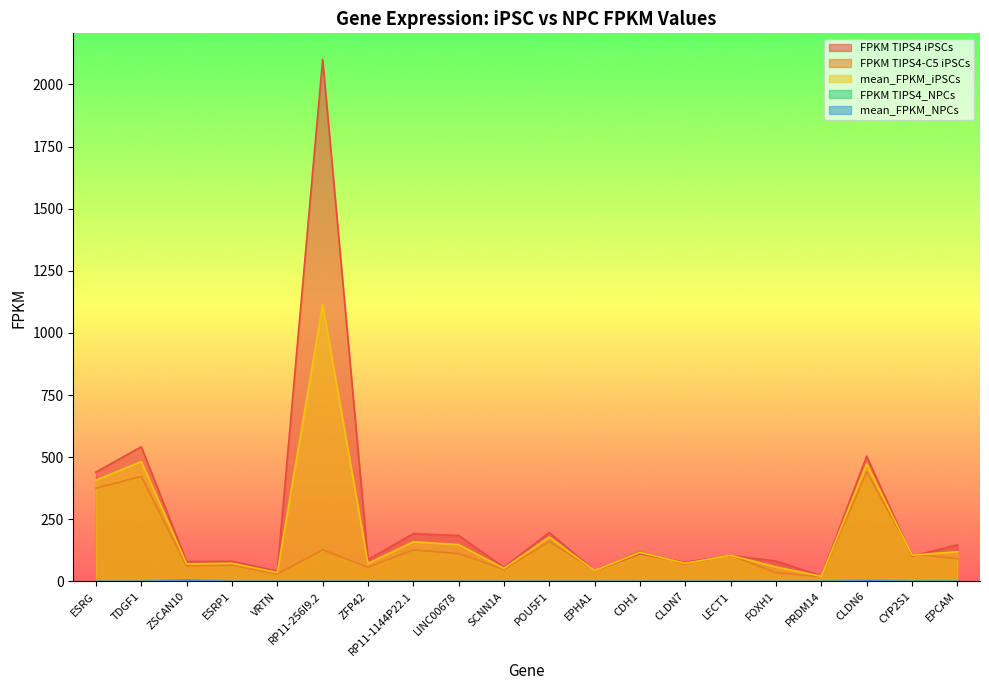

Reading left to right, what are all the values shown in this chart?

FPKM TIPS4 iPSCs: ESRG=439.9	TDGF1=541.7	ZSCAN10=79.7	ESRP1=81.1	VRTN=41.6	RP11-256I9.2=2100.5	ZFP42=87.7	RP11-1144P22.1=192.2	LINC00678=184.5	SCNN1A=57.0	POU5F1=196.8	EPHA1=42.7	CDH1=111.2	CLDN7=77.0	LECT1=105.0	FOXH1=81.9	PRDM14=22.1	CLDN6=503.9	CYP2S1=101.6	EPCAM=147.3
FPKM TIPS4-C5 iPSCs: ESRG=374.9	TDGF1=422.7	ZSCAN10=61.8	ESRP1=65.5	VRTN=29.6	RP11-256I9.2=126.9	ZFP42=56.9	RP11-1144P22.1=126.9	LINC00678=111.9	SCNN1A=48.1	POU5F1=160.8	EPHA1=44.0	CDH1=121.5	CLDN7=69.3	LECT1=105.3	FOXH1=34.8	PRDM14=19.1	CLDN6=440.7	CYP2S1=110.3	EPCAM=91.6
mean_FPKM_iPSCs: ESRG=407.4	TDGF1=482.2	ZSCAN10=70.7	ESRP1=73.3	VRTN=35.6	RP11-256I9.2=1113.7	ZFP42=72.3	RP11-1144P22.1=159.5	LINC00678=148.2	SCNN1A=52.6	POU5F1=178.8	EPHA1=43.4	CDH1=116.4	CLDN7=73.1	LECT1=105.1	FOXH1=58.3	PRDM14=20.6	CLDN6=472.3	CYP2S1=106.0	EPCAM=119.4
FPKM TIPS4_NPCs: ESRG=0.1	TDGF1=0.3	ZSCAN10=0.0	ESRP1=0.1	VRTN=0.0	RP11-256I9.2=0.0	ZFP42=0.1	RP11-1144P22.1=0.0	LINC00678=0.0	SCNN1A=0.1	POU5F1=0.3	EPHA1=0.2	CDH1=0.1	CLDN7=0.1	LECT1=0.1	FOXH1=0.0	PRDM14=0.0	CLDN6=4.3	CYP2S1=0.9	EPCAM=0.6
mean_FPKM_NPCs: ESRG=0.1	TDGF1=0.2	ZSCAN10=5.7	ESRP1=0.0	VRTN=0.0	RP11-256I9.2=0.0	ZFP42=0.0	RP11-1144P22.1=0.0	LINC00678=0.0	SCNN1A=0.1	POU5F1=0.2	EPHA1=0.2	CDH1=0.1	CLDN7=0.0	LECT1=0.2	FOXH1=0.0	PRDM14=0.0	CLDN6=2.6	CYP2S1=0.5	EPCAM=0.6